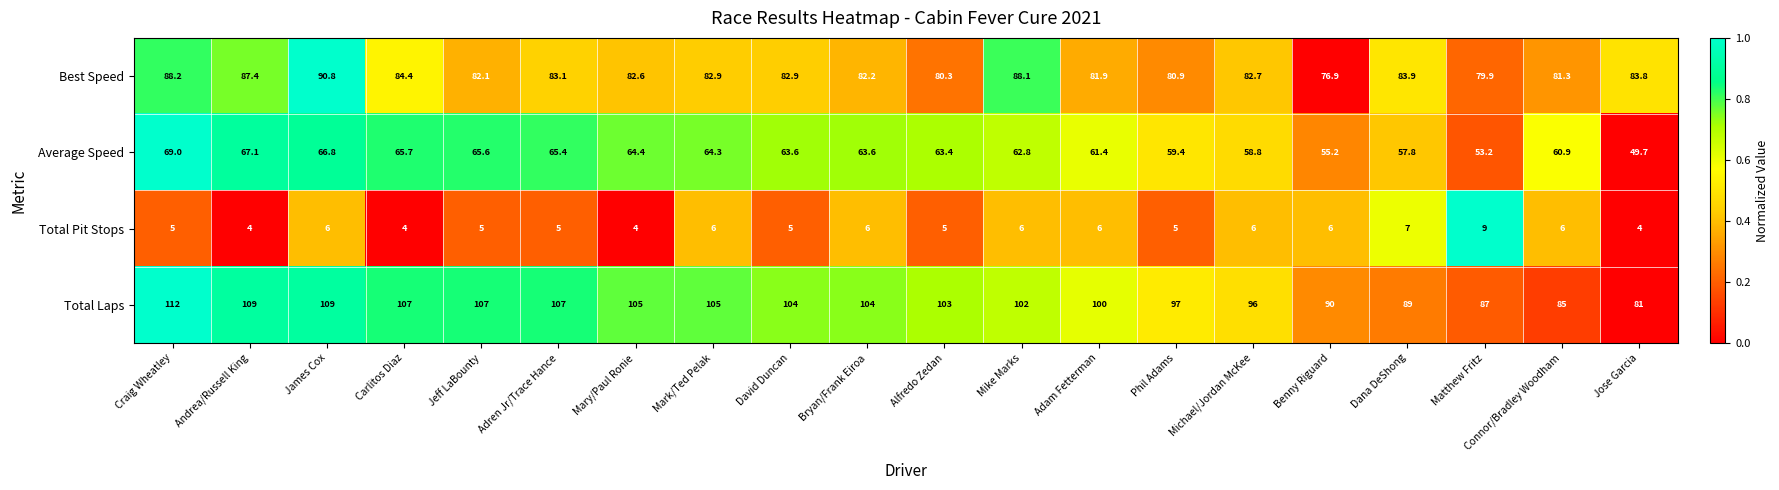

What is the spread (max minus min) of values at Adam Fetterman?

94.0